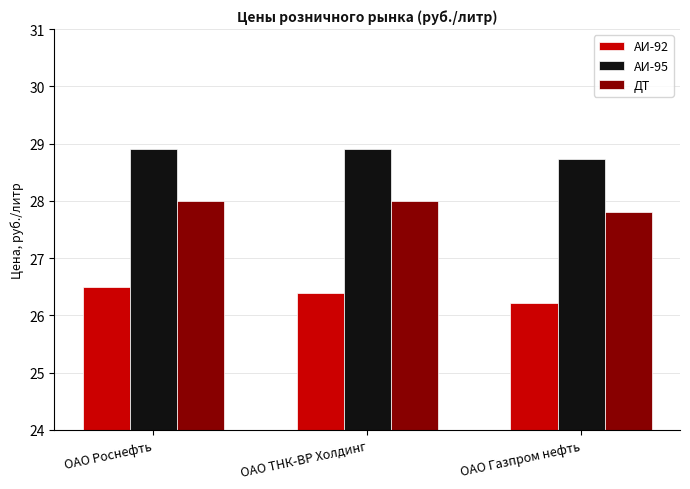

What is the sum of the ДТ values at ОАО ТНК-ВР Холдинг and ОАО Газпром нефть?

55.8